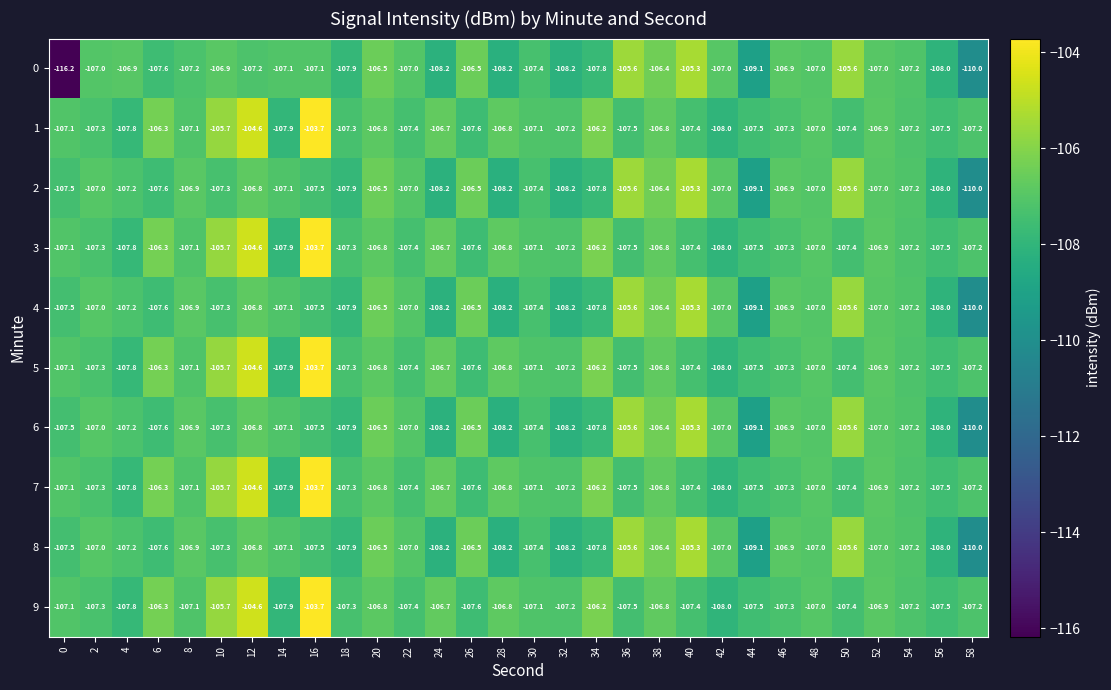

What is the difference between the highest and lowest values at 20?

0.3